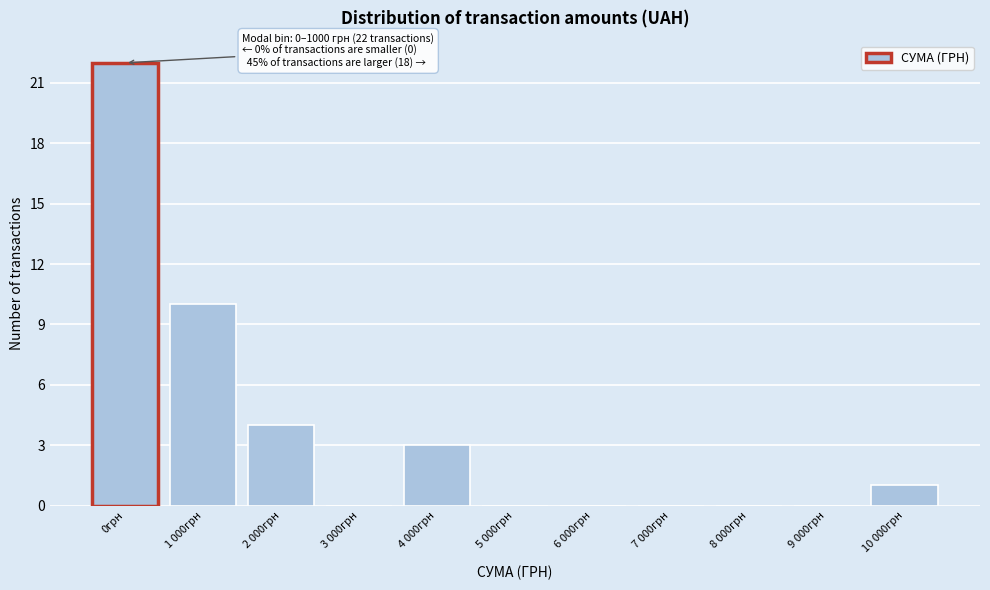

Reading left to right, extract all data points from this chart.

0грн=22	1 000грн=10	2 000грн=4	3 000грн=0	4 000грн=3	5 000грн=0	6 000грн=0	7 000грн=0	8 000грн=0	9 000грн=0	10 000грн=1